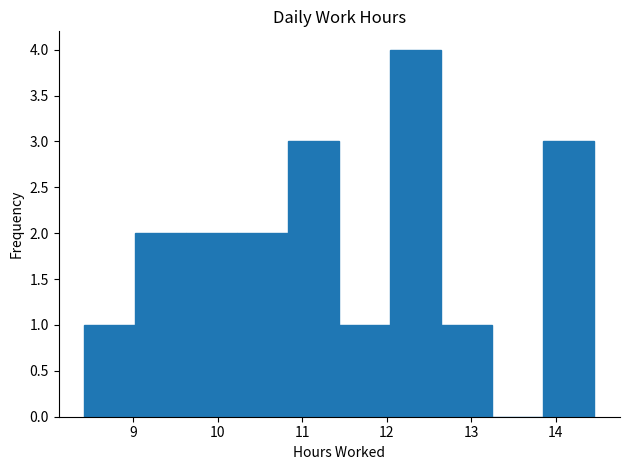

Which range on the x-axis has the tallest bar?

12.0 to 12.6